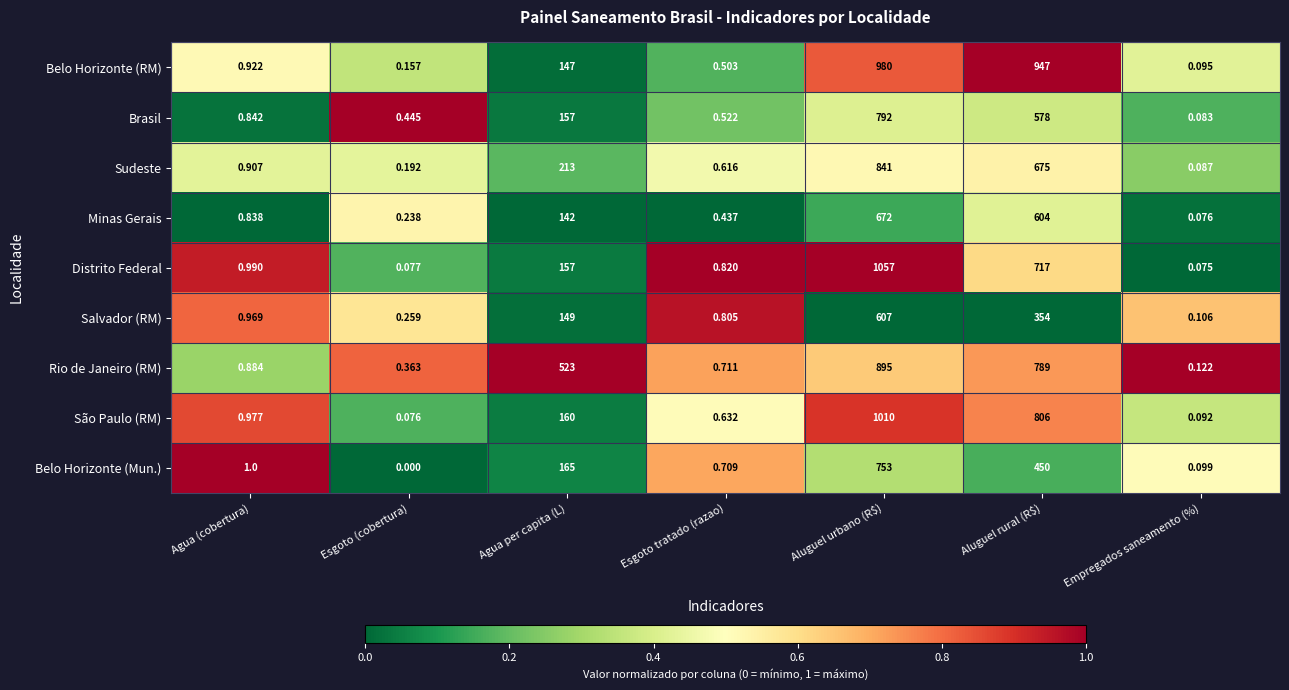

Count the number of categories in the chart.

7